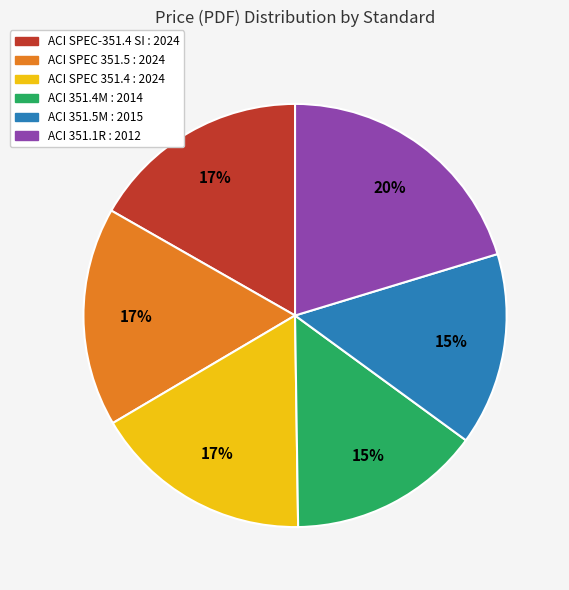

Is there a majority slice in this chart?

No